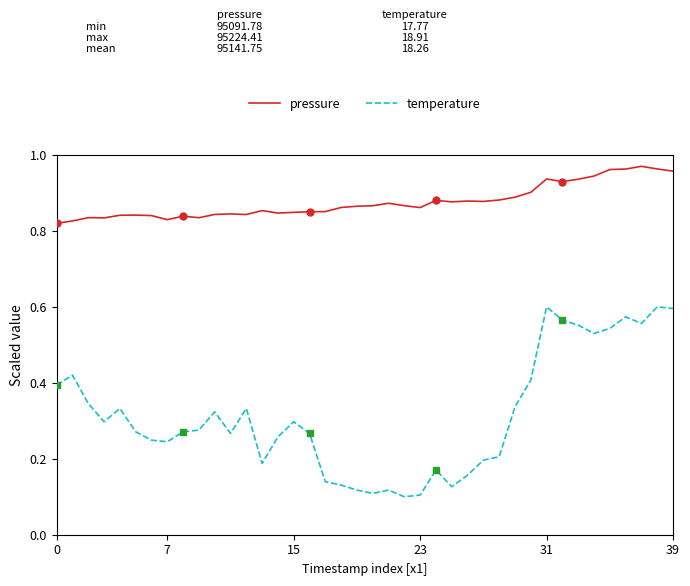

True or false: pressure and temperature intersect in this chart.

False